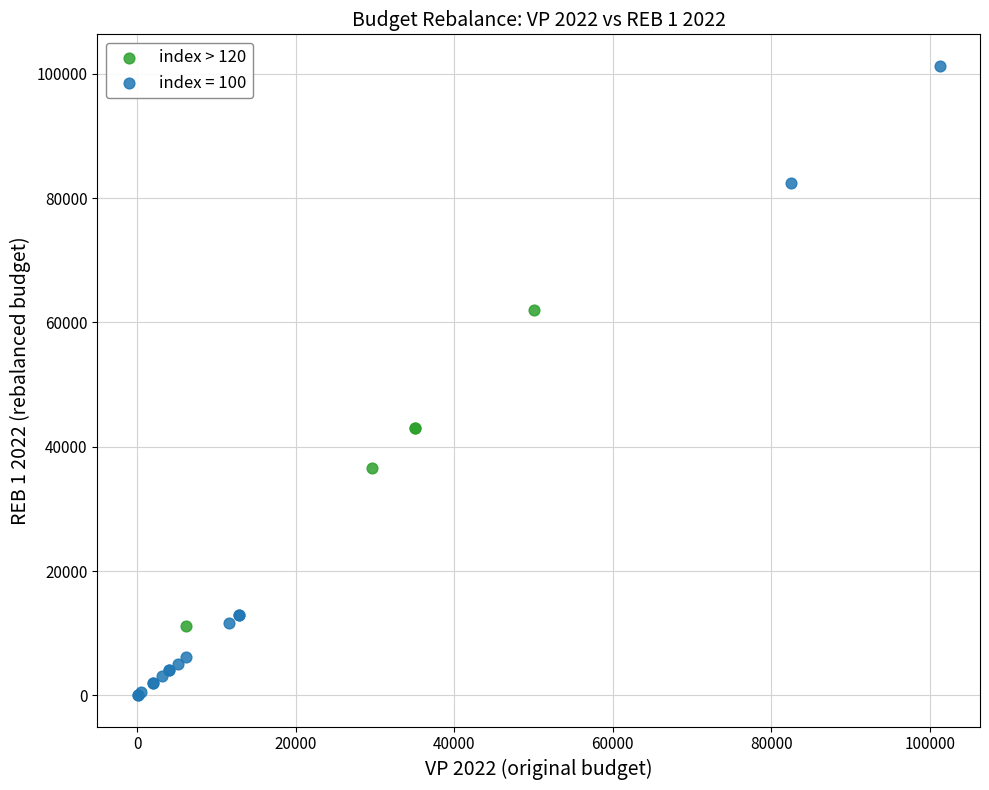

Which series reaches the maximum Y coordinate?

index = 100